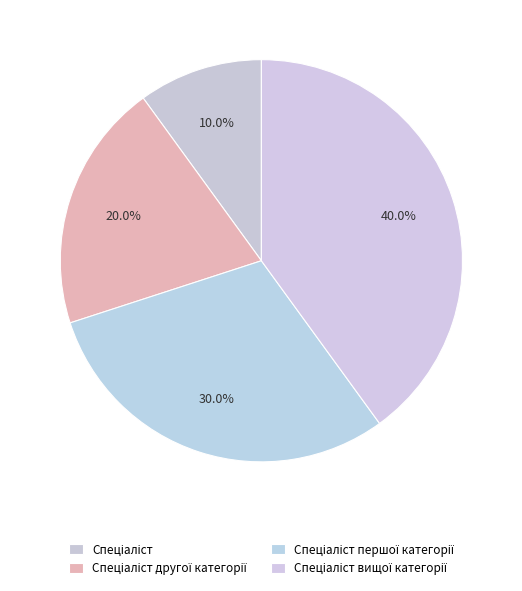

What is the smallest slice in the pie chart?

Спеціаліст